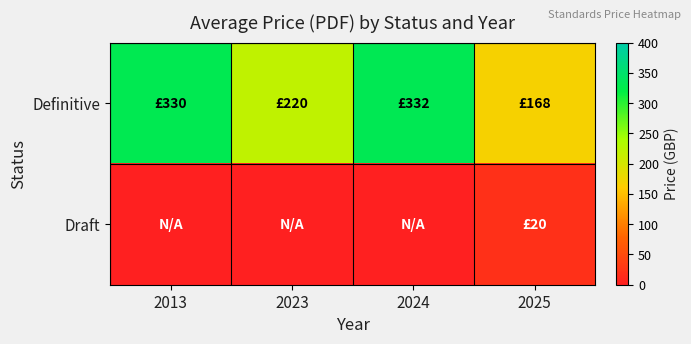

Reading left to right, what are all the values shown in this chart?

Definitive: 2013=330	2023=220	2024=332	2025=168
Draft: 2013=0	2023=0	2024=0	2025=20